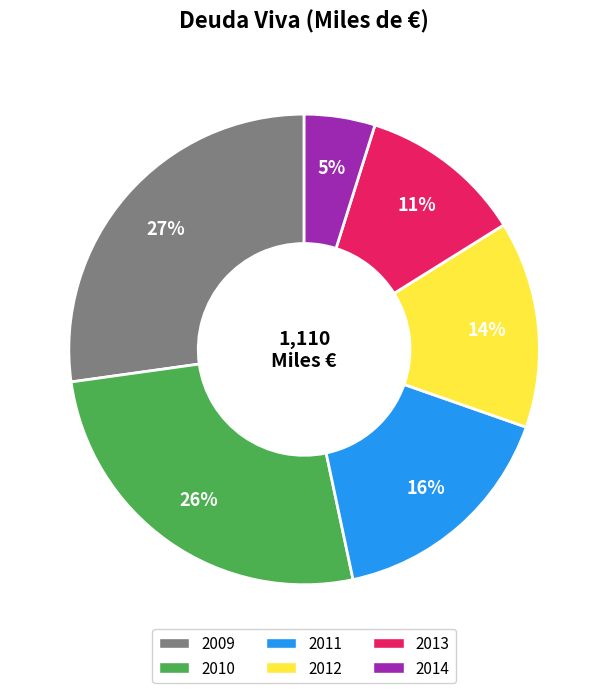

Does 2010 represent more than half of the total?

No